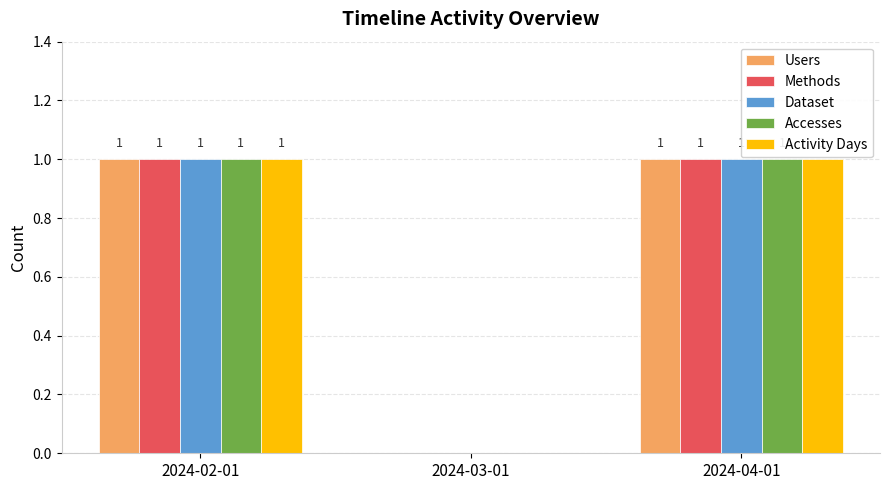

How many Dataset values are between 0 and 1?

3